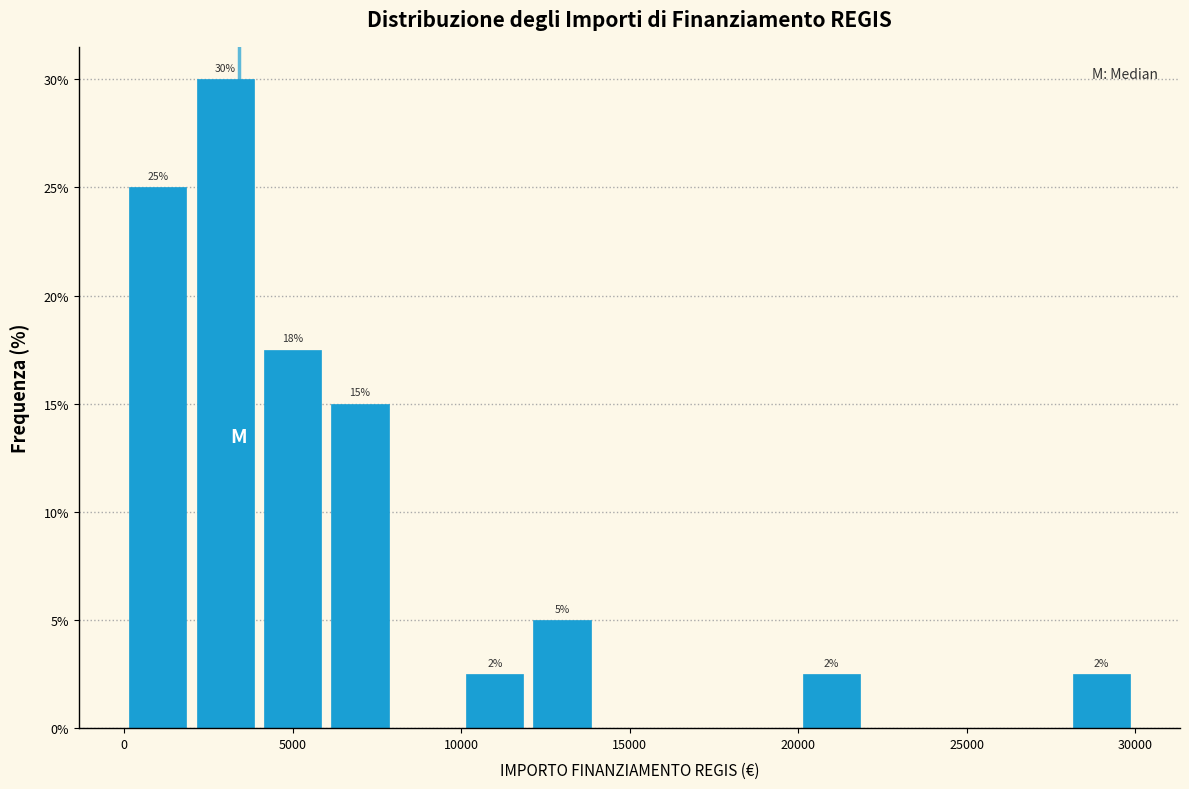

Over which range of the x-axis is the bar tallest?

2000 to 4000